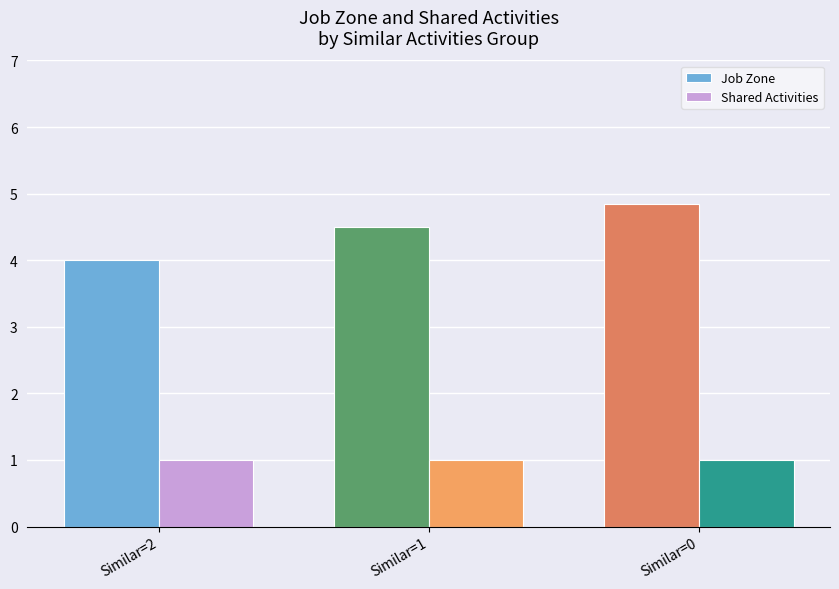

What is the spread (max minus min) of values at Similar=1?

3.5